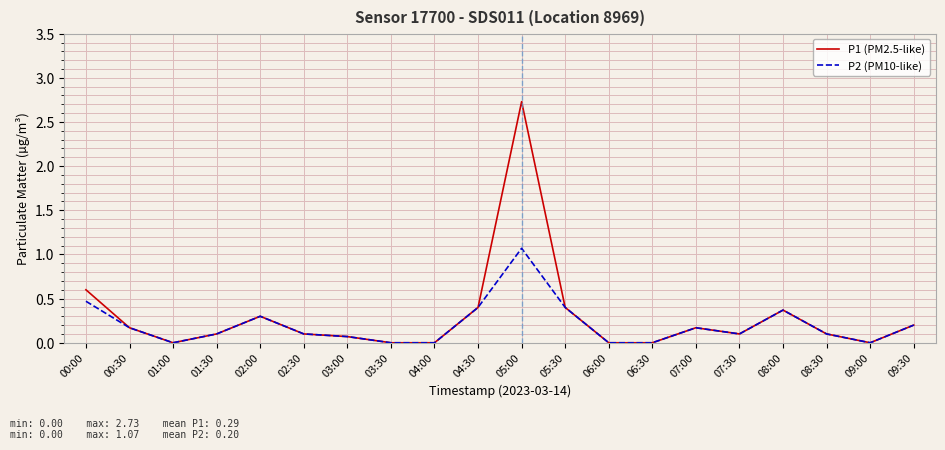

At which label is P1 (PM2.5-like) closest to 1?

00:00